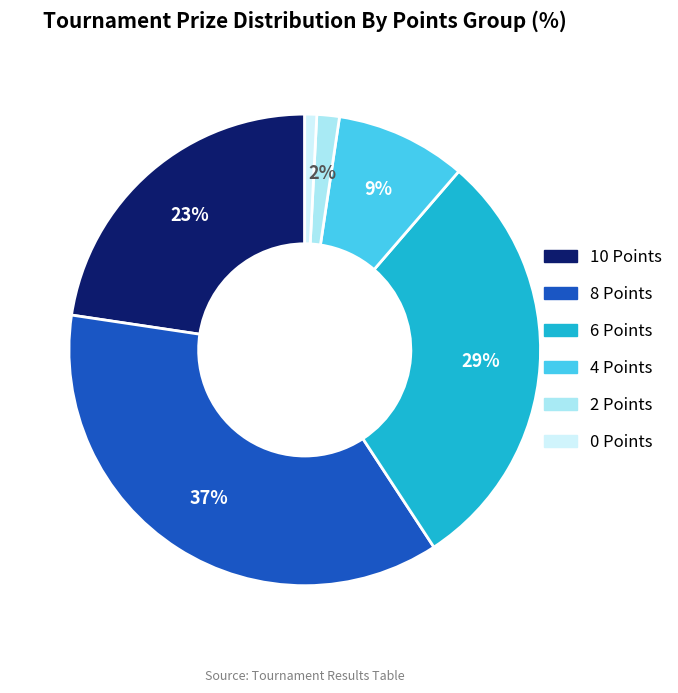

Combined, do 8 Points and 10 Points account for over 50%?

Yes